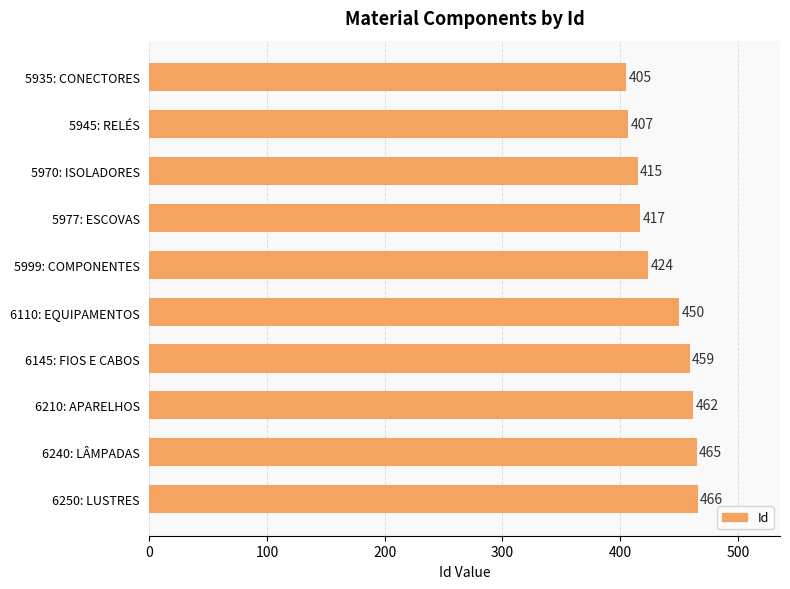

List the labels in order of value, smallest first.

5935: CONECTORES, 5945: RELÉS, 5970: ISOLADORES, 5977: ESCOVAS, 5999: COMPONENTES, 6110: EQUIPAMENTOS, 6145: FIOS E CABOS, 6210: APARELHOS, 6240: LÂMPADAS, 6250: LUSTRES